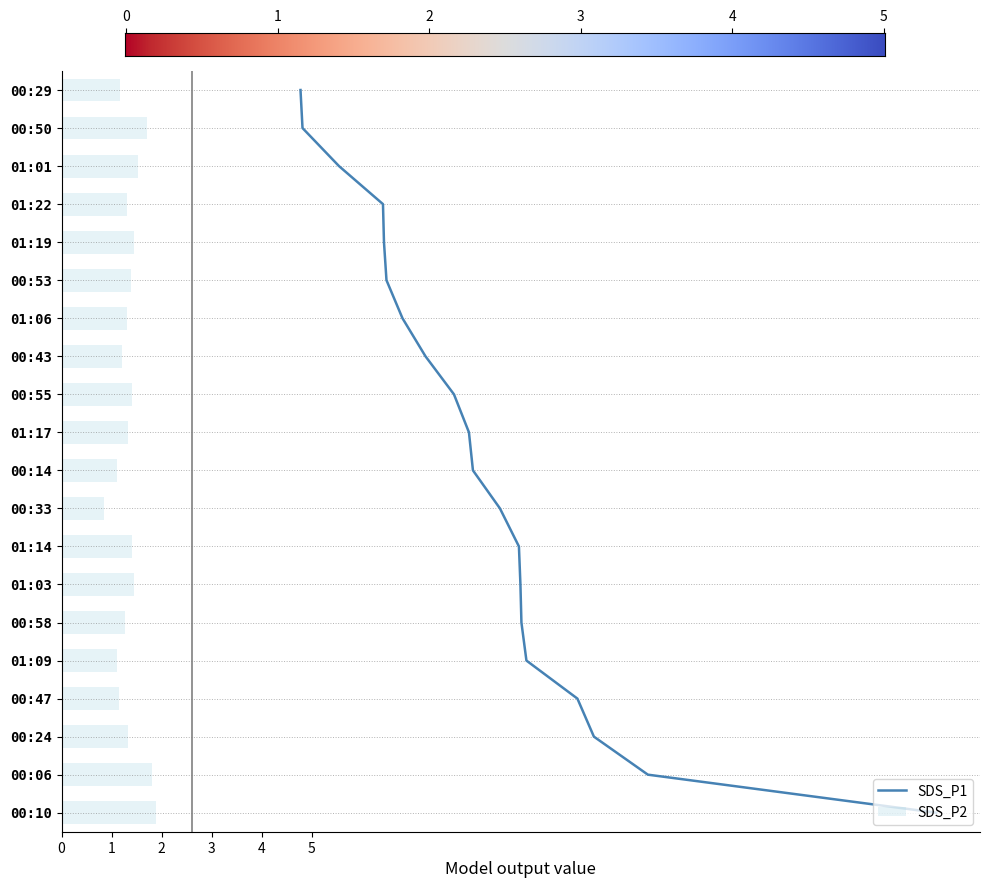

Reading right to left, list all the values displayed in this chart.

1.2	1.7	1.5	1.3	1.4	1.4	1.3	1.2	1.4	1.3	1.1	0.8	1.4	1.4	1.3	1.1	1.1	1.3	1.8	1.9